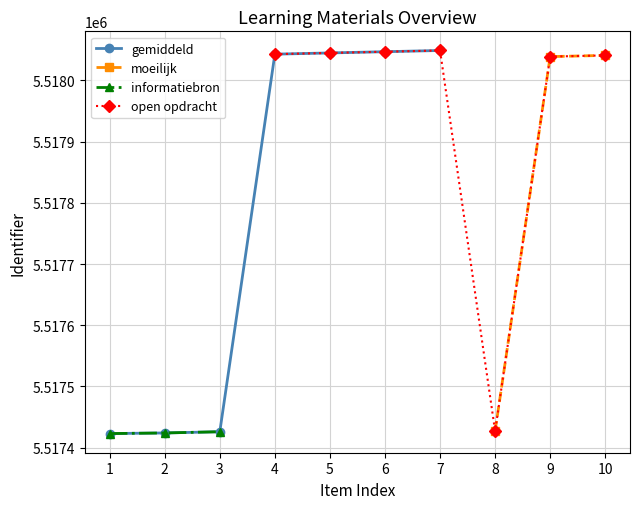

True or false: open opdracht (moeilijk) and informatiebron cross at least once.

False